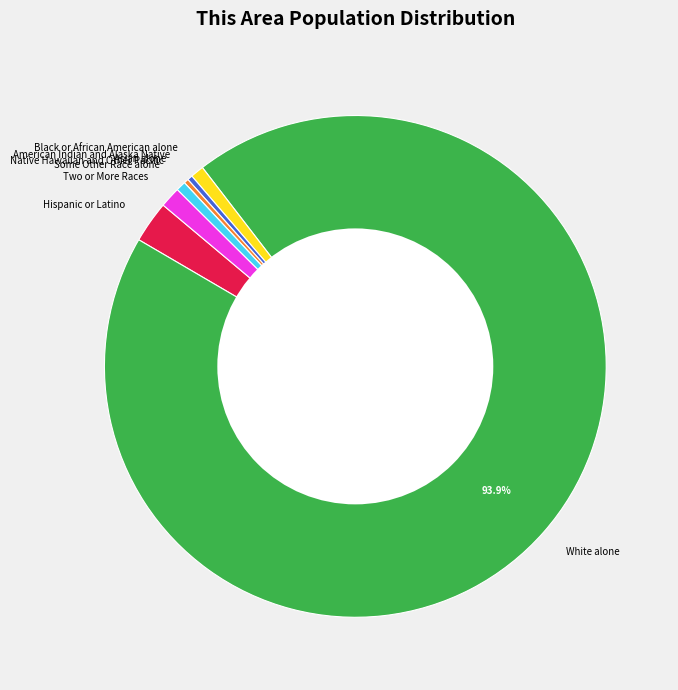

Which slice is the largest?

White alone